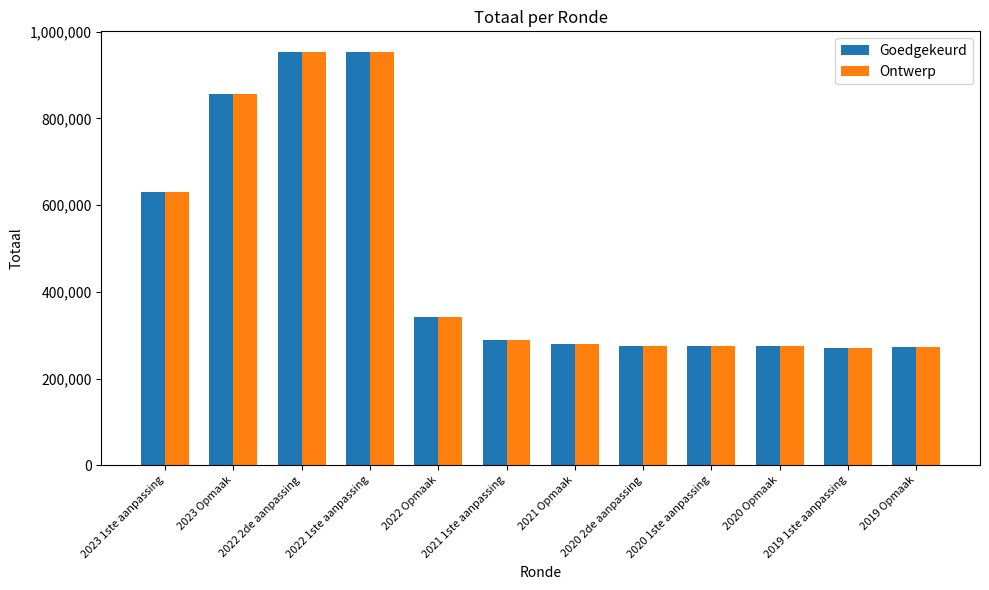

What is the average value of the Ontwerp series?

472305